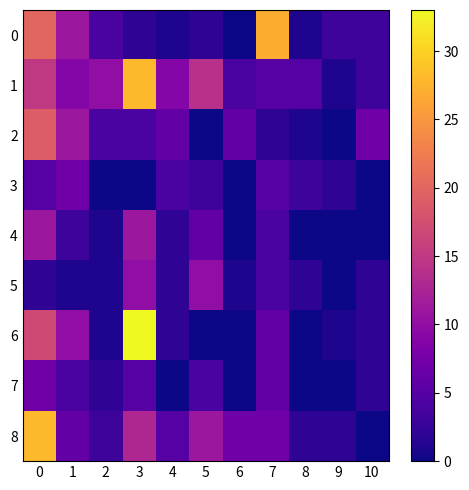

Which series has the widest spread of values?

6